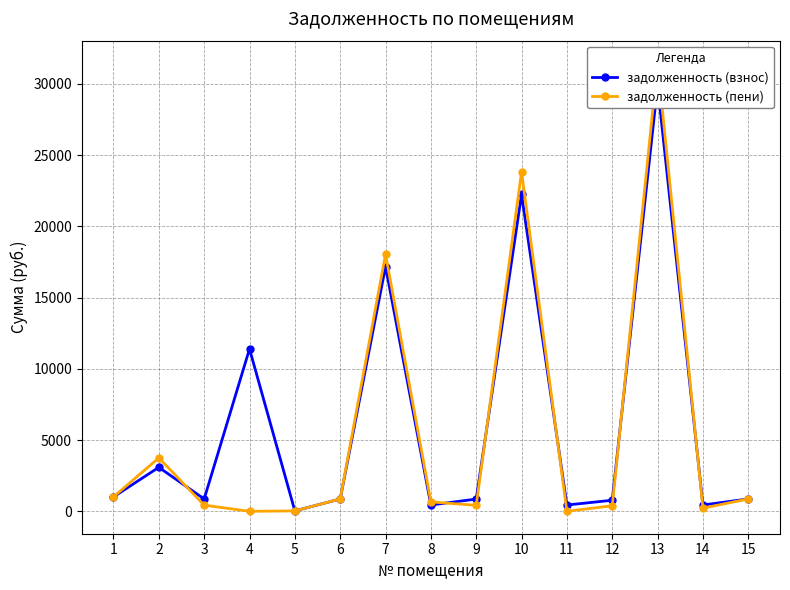

At which label is задолженность (пени) closest to 15734?

7